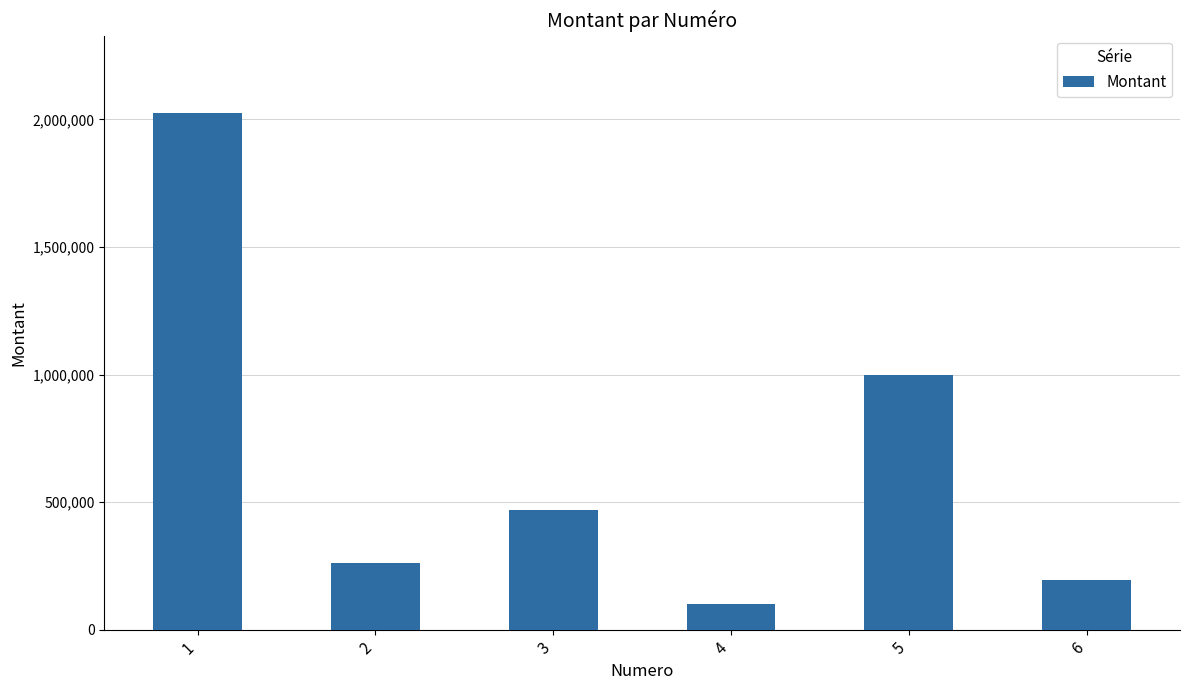

Which label corresponds to the smallest value in the chart?

4